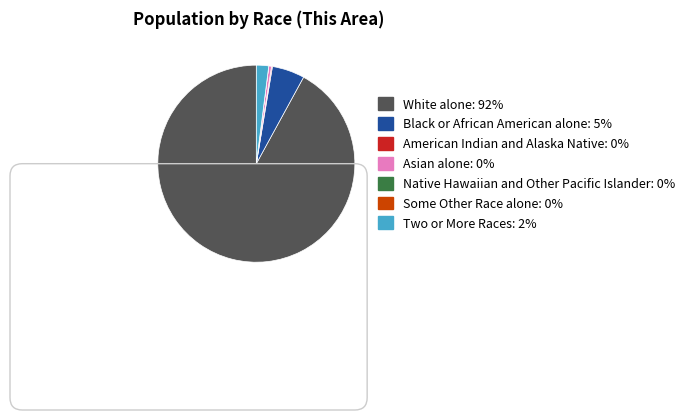

True or false: Two or More Races accounts for 2% of the total.

True